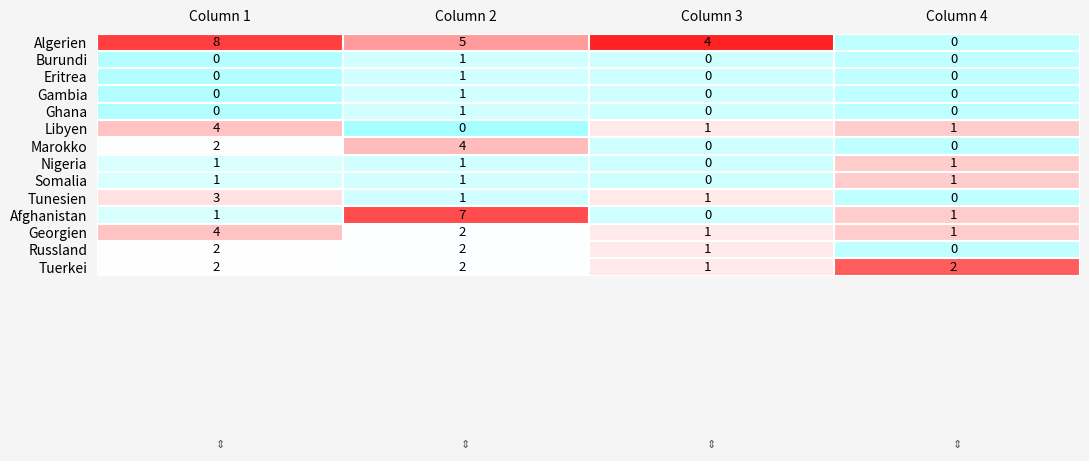

How many Nigeria values are between 1 and 2?

3